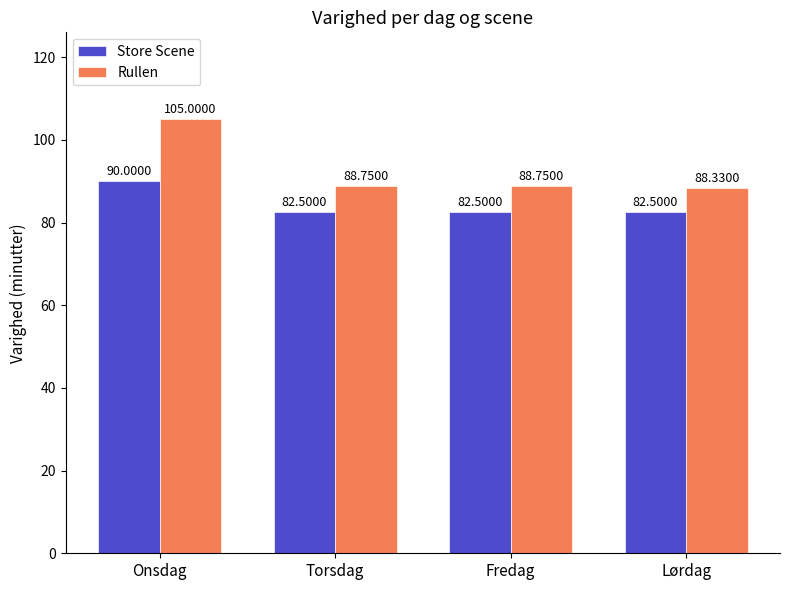

What is the total value across all series at Lørdag?

170.8